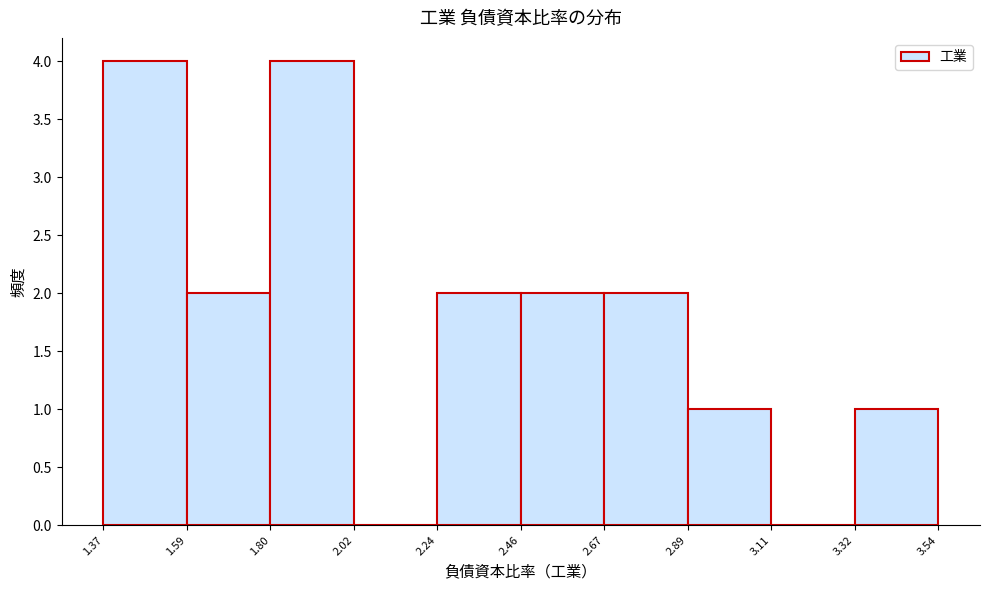

Reading left to right, list every bar in this chart as the range it spans on the x-axis followed by its height. The values are not printed on the chart, so give them approximately, as read against the axis.

1.37 to 1.59: 4
1.59 to 1.80: 2
1.80 to 2.02: 4
2.02 to 2.24: 0
2.24 to 2.46: 2
2.46 to 2.67: 2
2.67 to 2.89: 2
2.89 to 3.11: 1
3.11 to 3.32: 0
3.32 to 3.54: 1